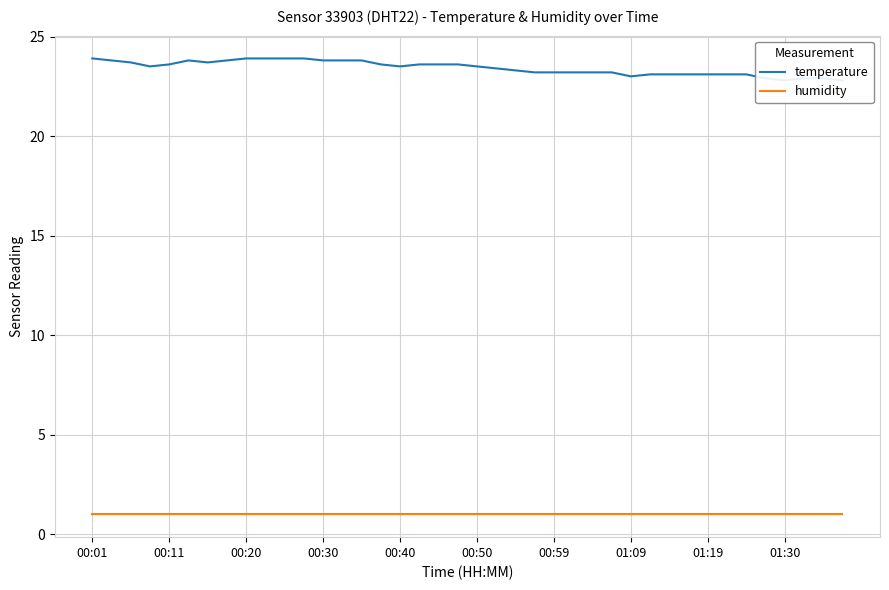

True or false: humidity and temperature cross at least once.

False